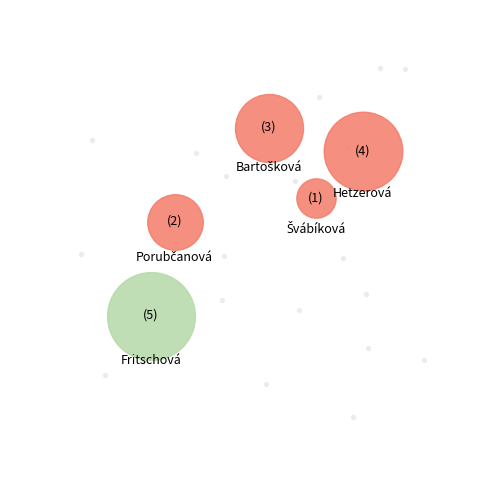

To the nearest percent, what is the combined percentage of Porubčanová Anna and Švábíková Amálie?

20%